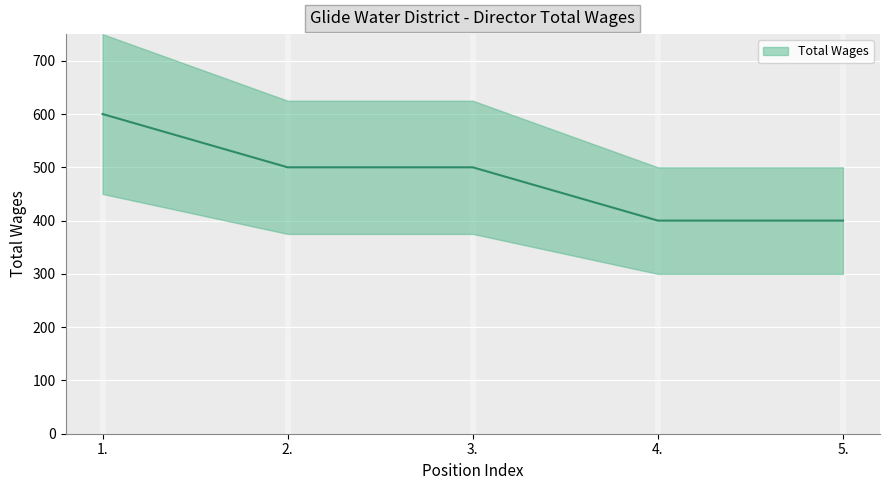

What is the difference between the maximum and minimum values?

200